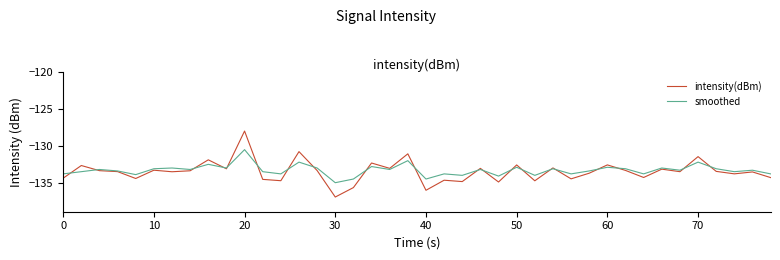

What is the maximum value for smoothed?

-130.5